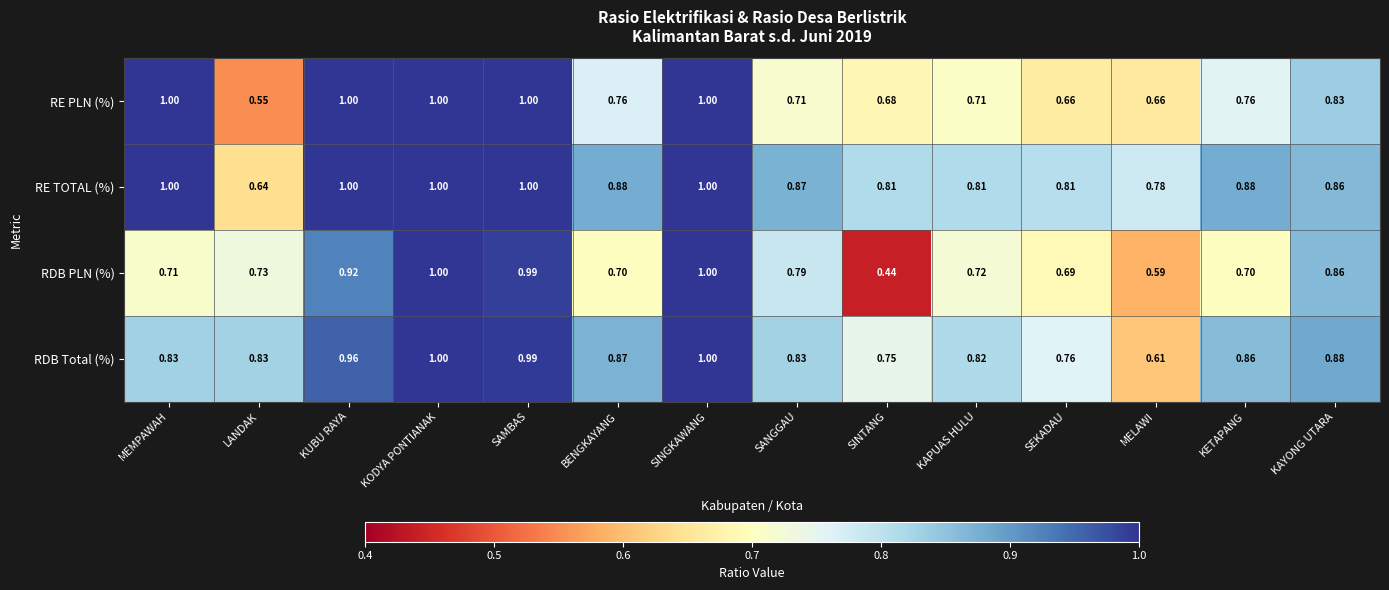

At which label does RE PLN (%) reach its minimum?

LANDAK